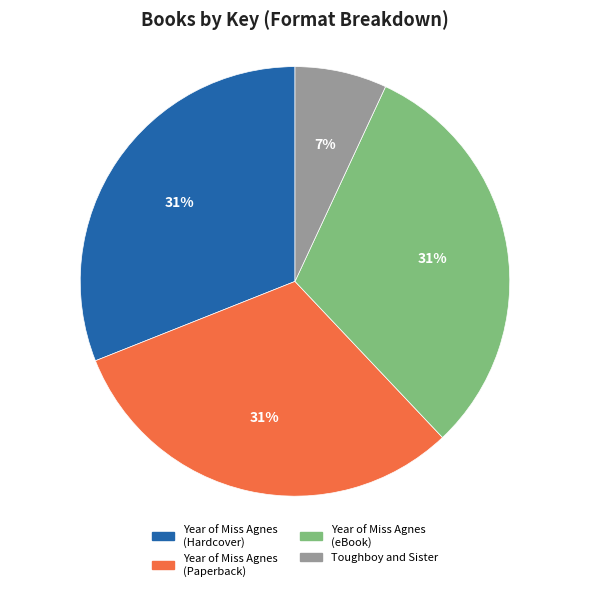

Does any single category account for the majority?

No